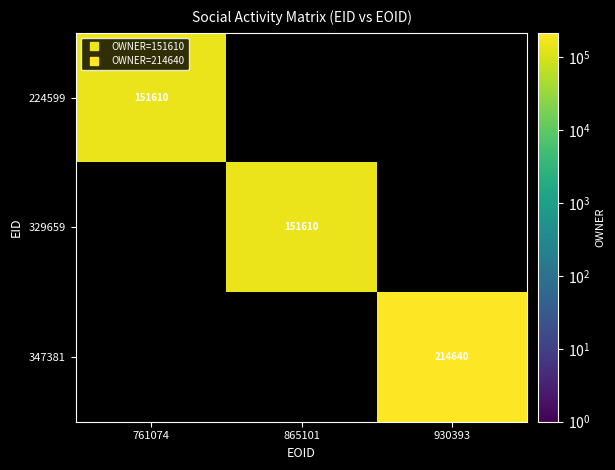

Where is 224599 nearest to the value 151610?

761074